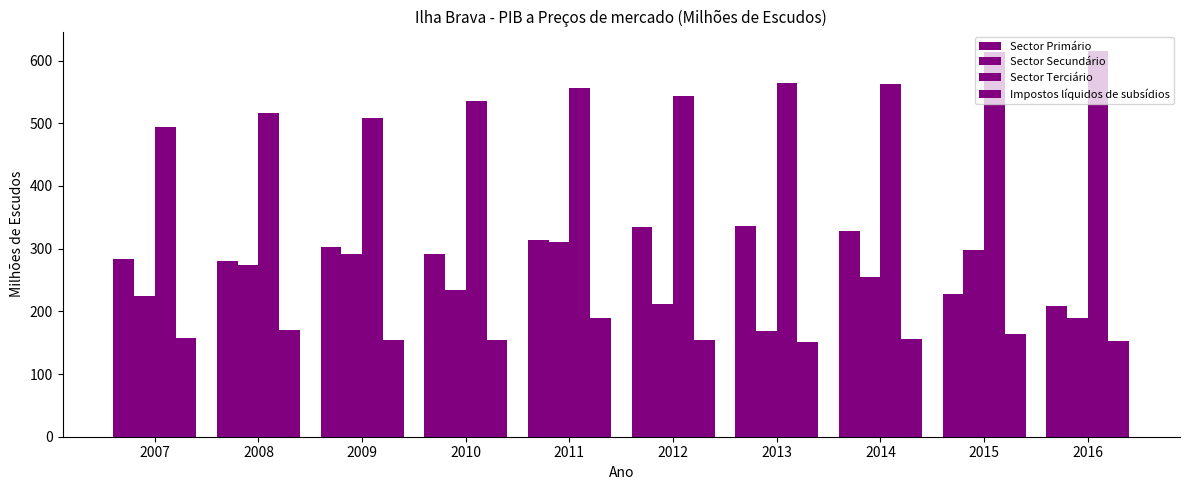

What is the sum of all Impostos líquidos de subsídios values?

1604.1